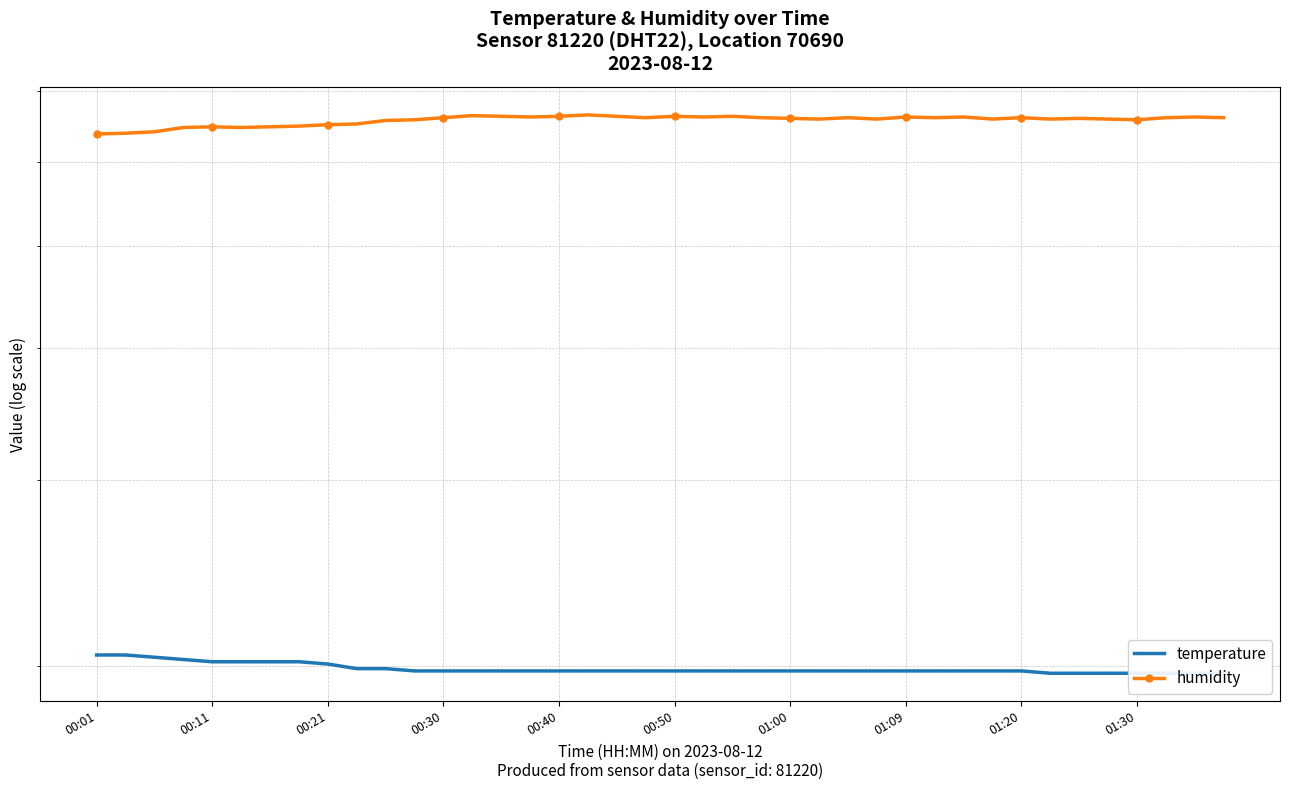

True or false: temperature and humidity intersect in this chart.

False